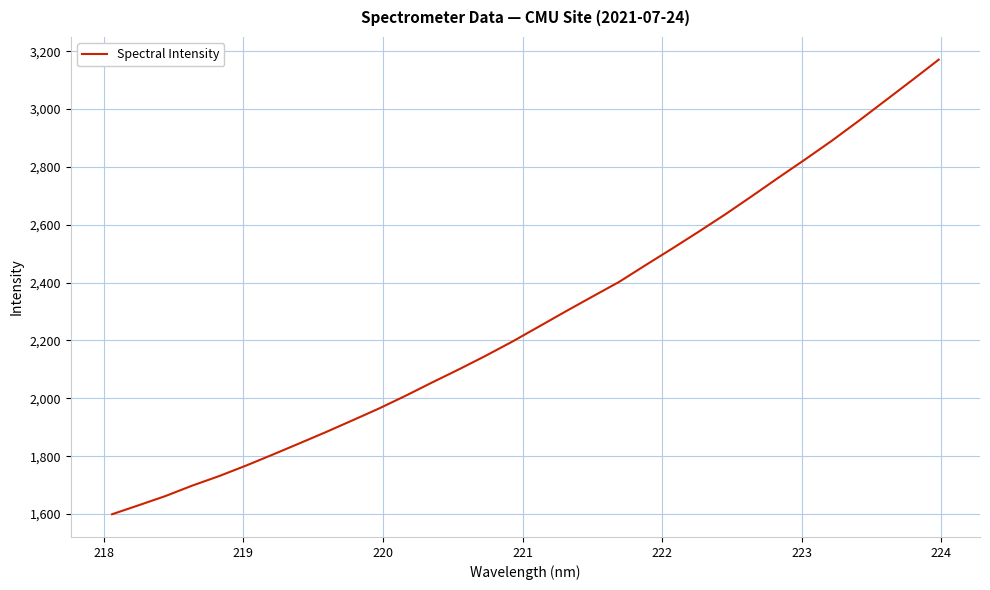

What is the minimum value shown in the chart?

1599.1